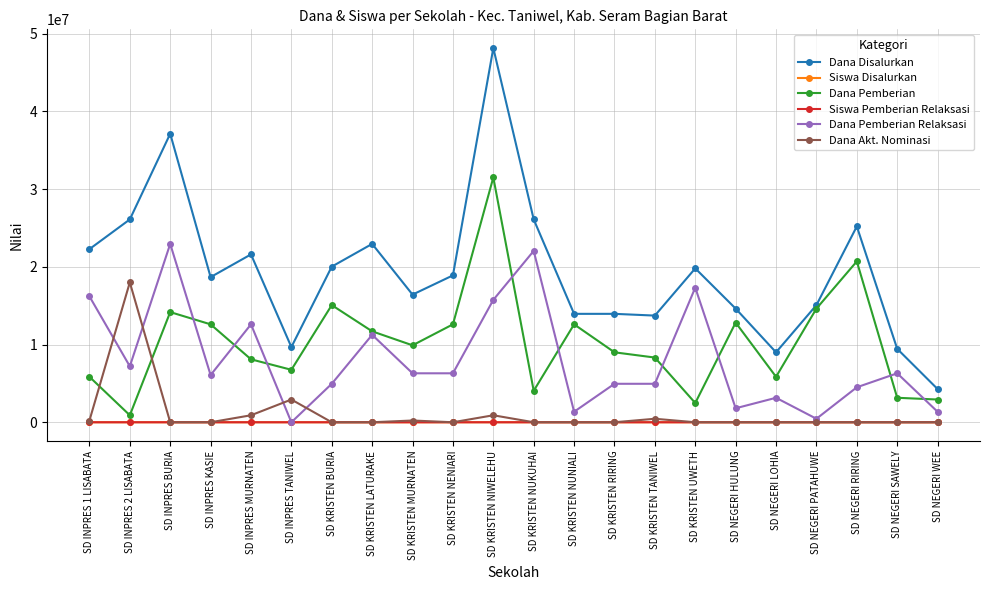

What is the average value of the Dana Akt. Nominasi series?

1073864